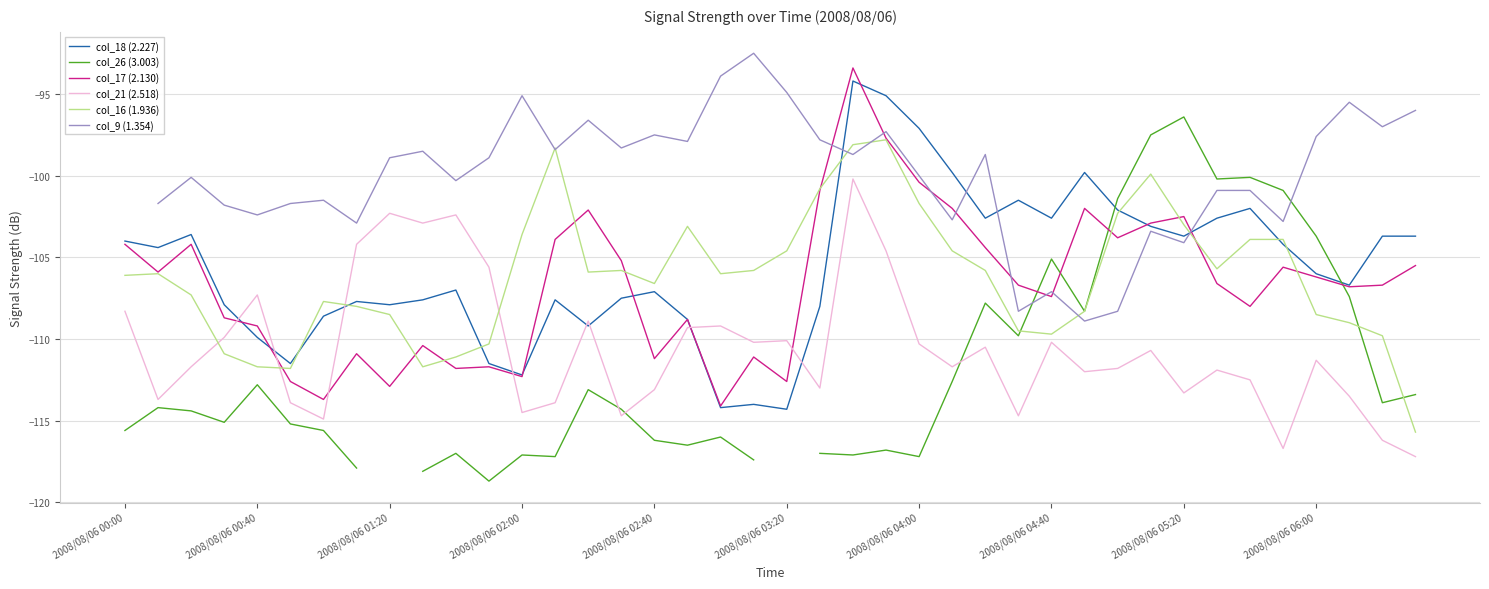

Does the chart have visible grid lines?

Yes